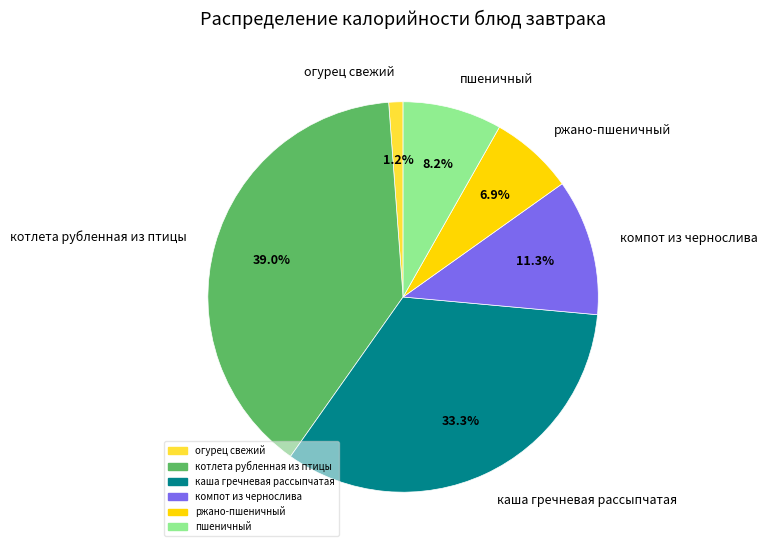

What percentage do каша гречневая рассыпчатая and пшеничный together represent?

41.5%